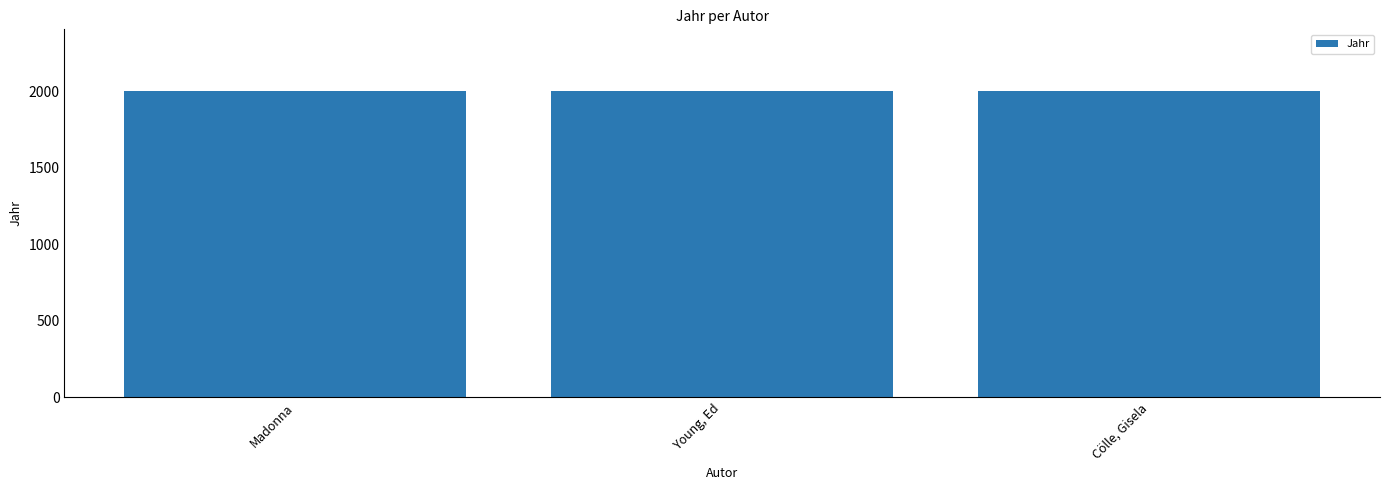

Does the chart contain stacked bars?

No